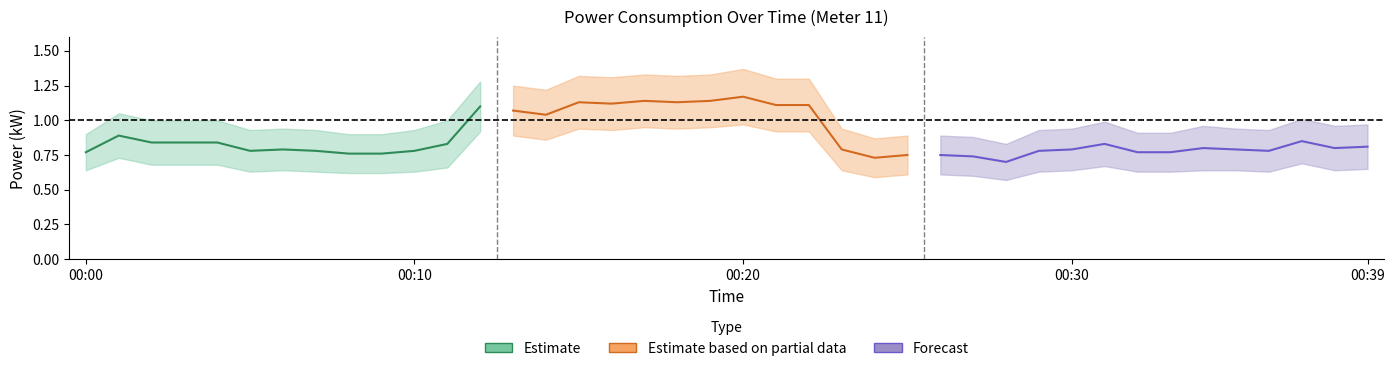

What is the lowest value of the power_upper series?

0.8